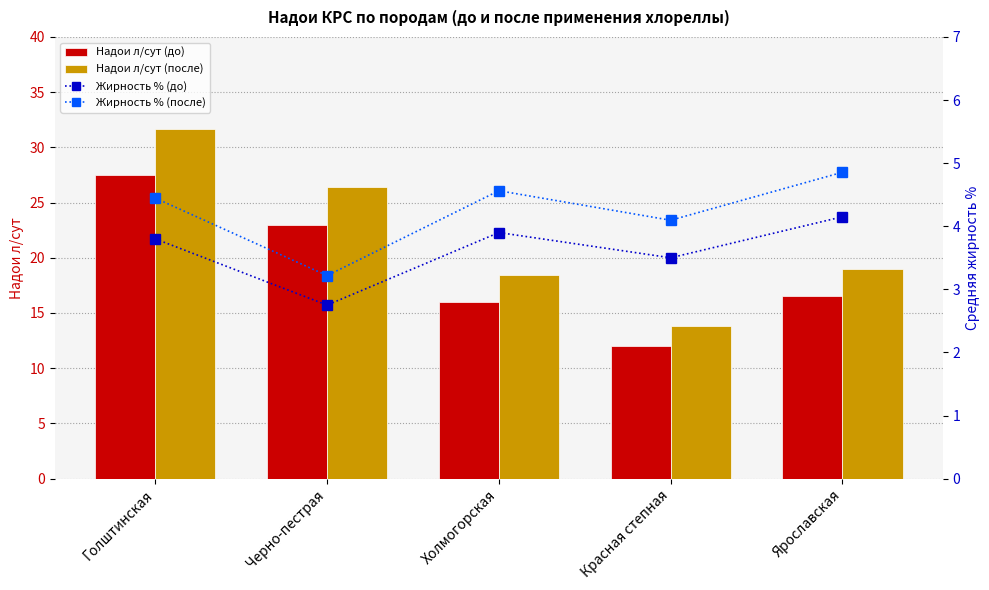

What is the total value across all series at Голштинская?

67.4